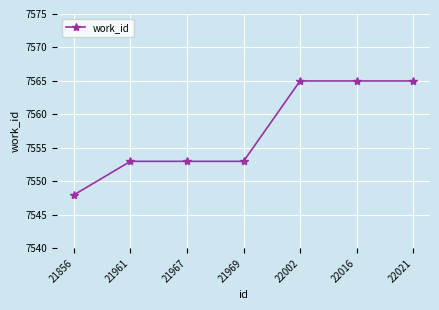

True or false: the data has more than 2 interior local peaks.

False